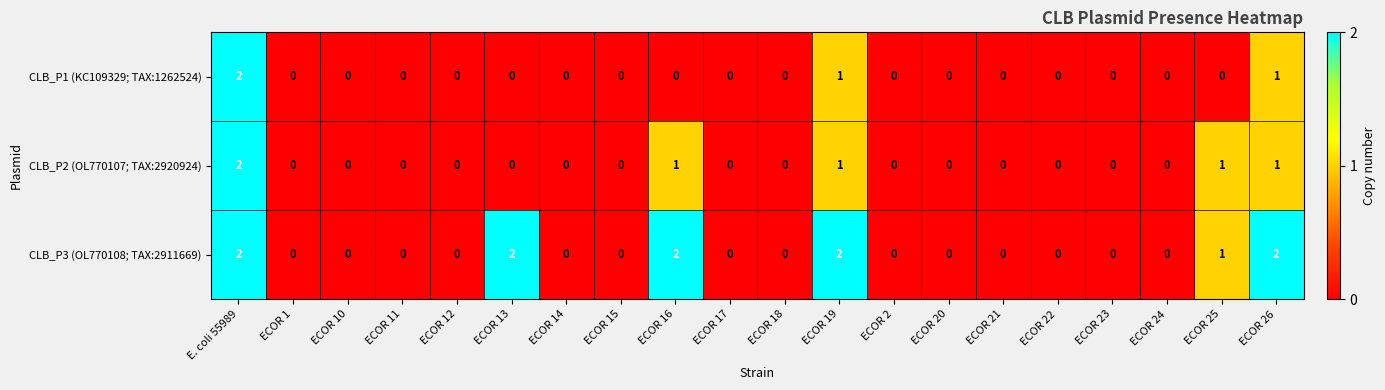

Count the number of categories in the chart.

20